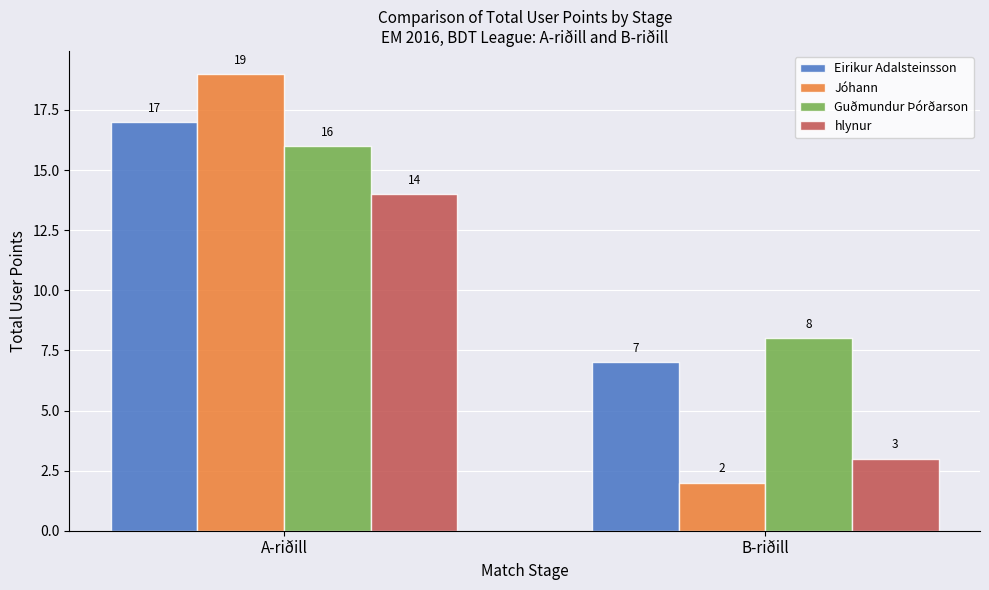

How many data points does each series have?

2